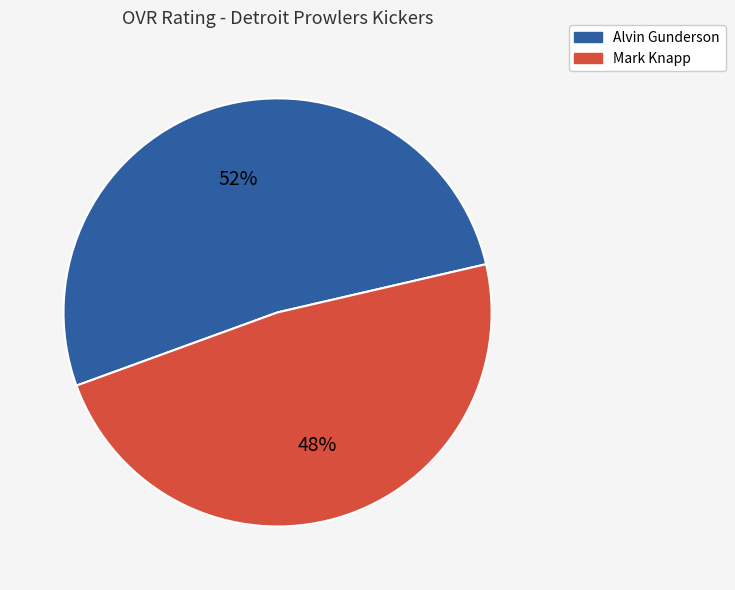

Do Alvin Gunderson and Mark Knapp together represent more than half of the pie?

Yes